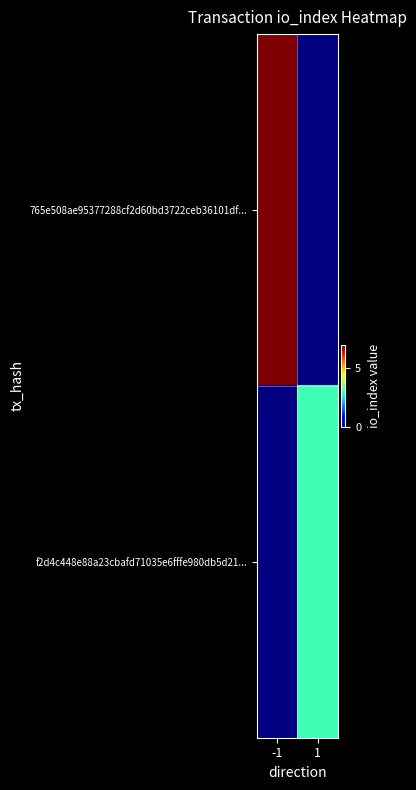

Rank the series at -1 from highest to lowest value.

765e508ae95377288cf2d60bd3722ceb36101df..., f2d4c448e88a23cbafd71035e6fffe980db5d21...